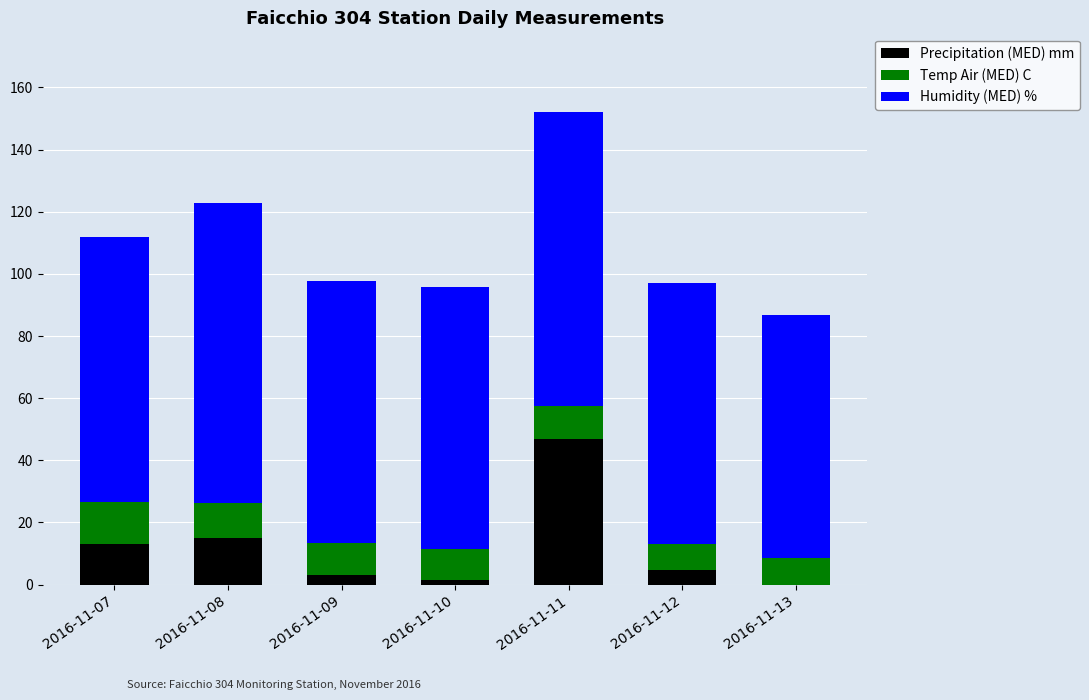

What is the total value across all series at 2016-11-08?

122.7